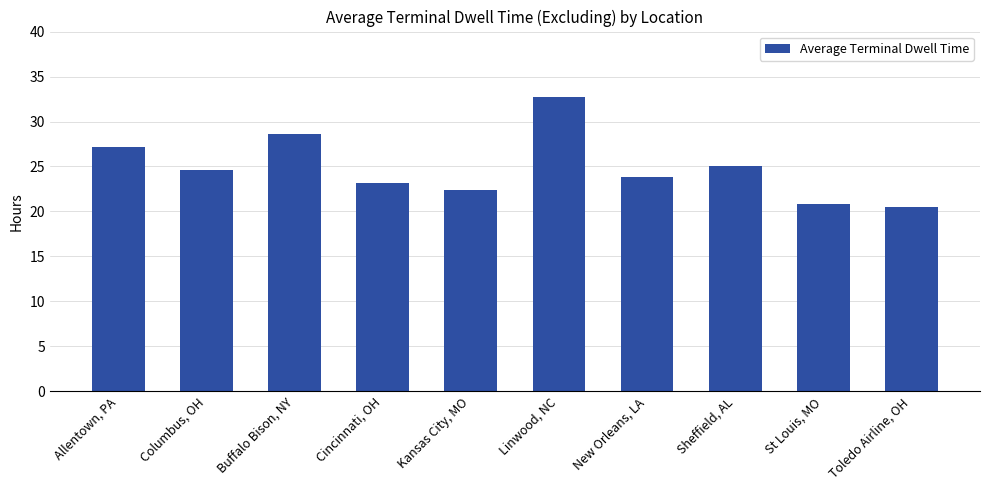

What is the sum of all values?

248.9